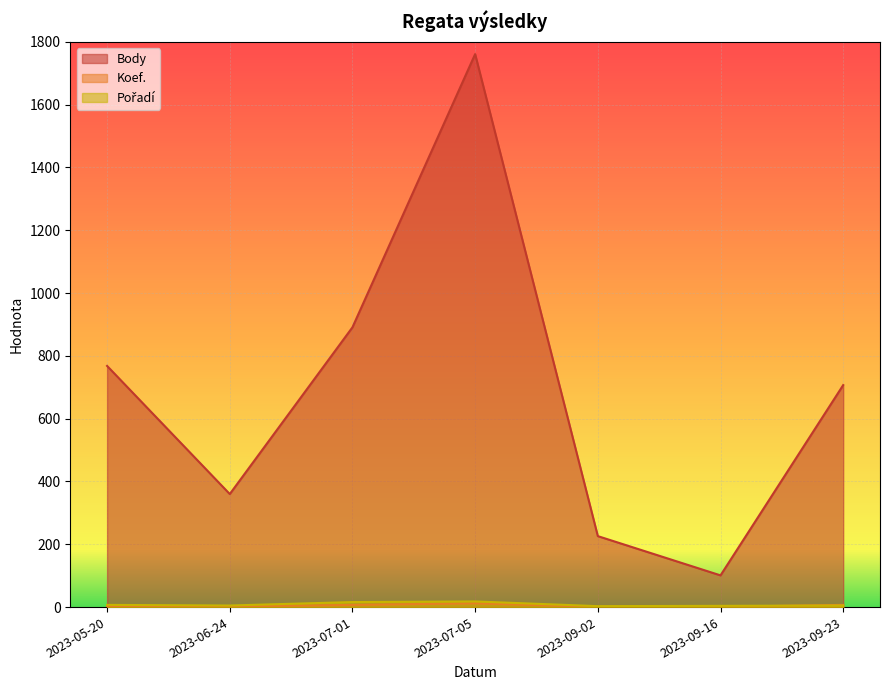

What position from the right is 2023-09-23?

1